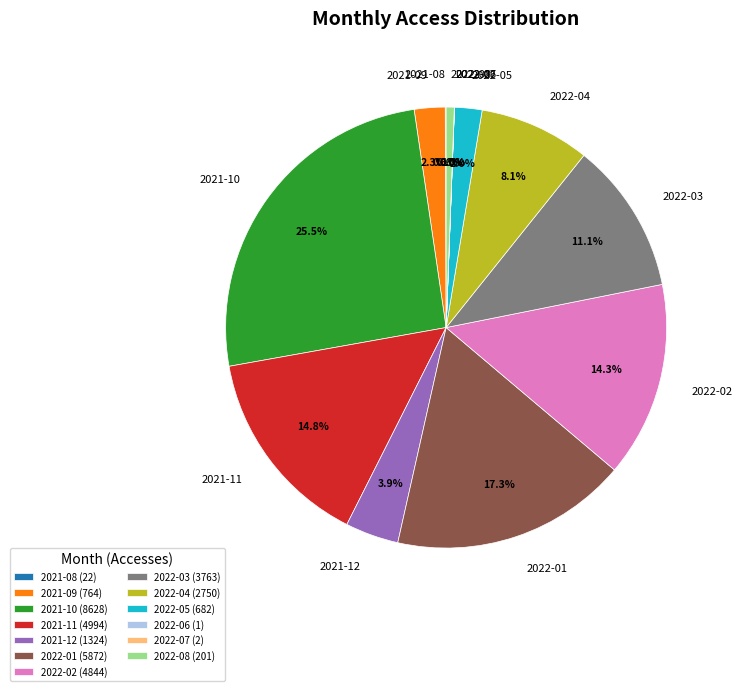

What is the ratio of the value at 2021-09 to the value at 2022-03?

0.2